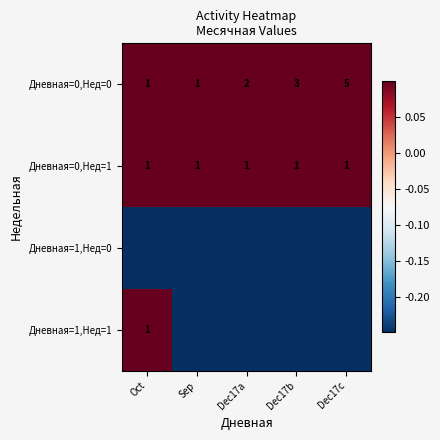

What is the minimum value for Дневная=0,Нед=1?

1.0